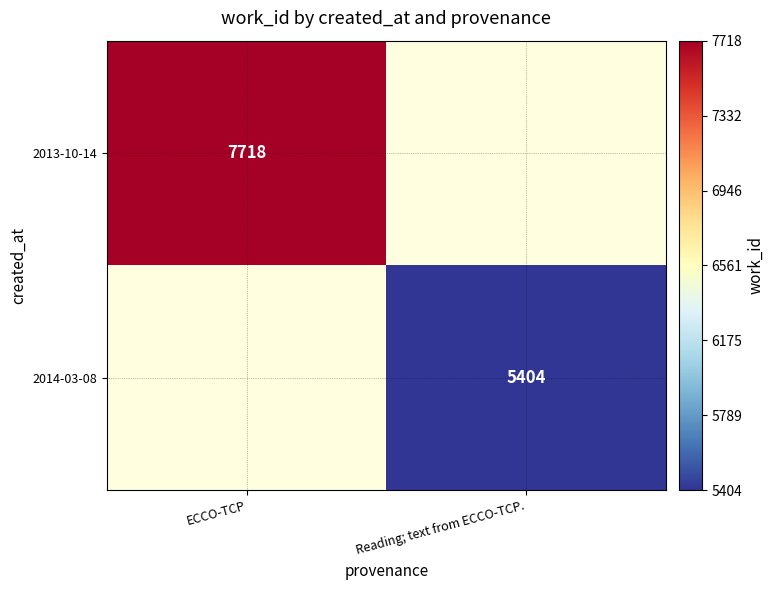

Is the value of 2014-03-08 at Reading; text from ECCO-TCP. greater than the value of 2013-10-14 at ECCO-TCP?

No